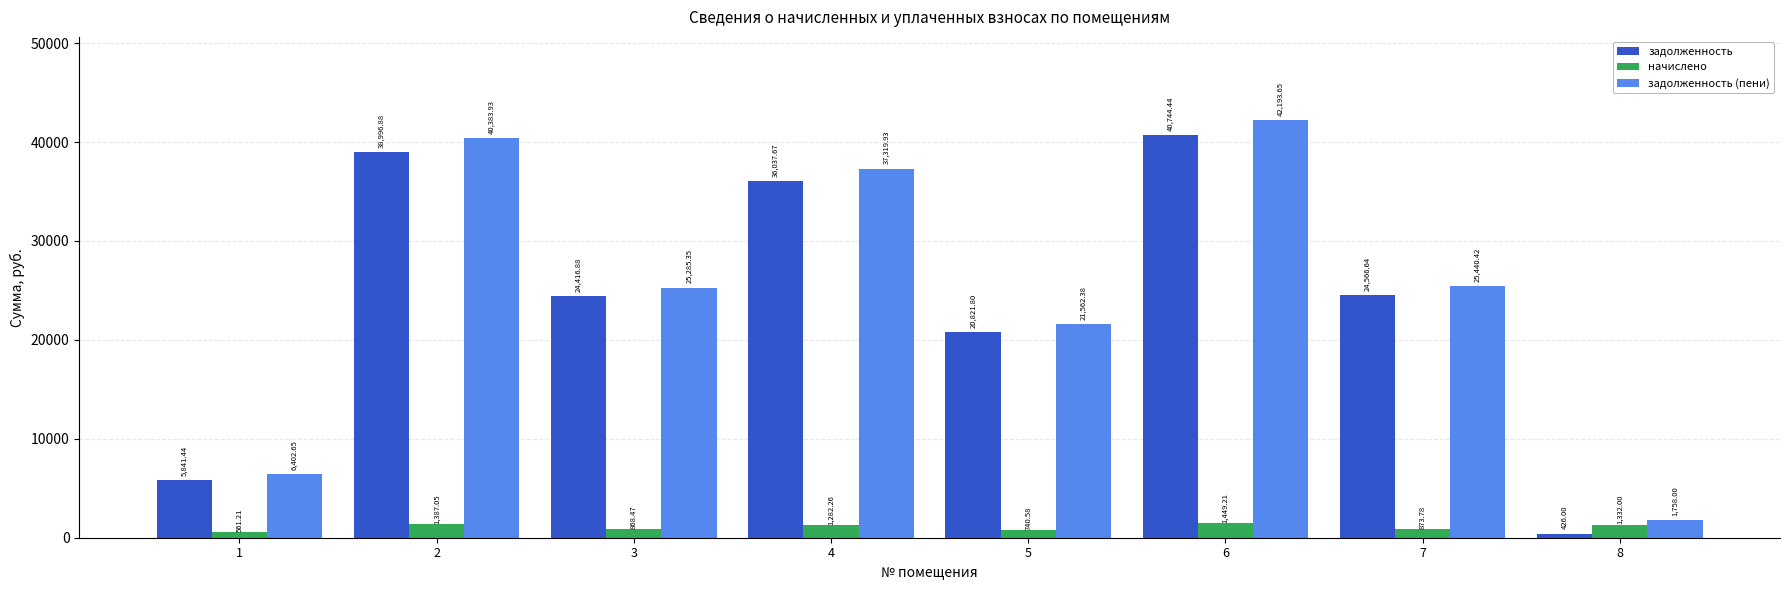

How many values in the задолженность series exceed 24566?

4